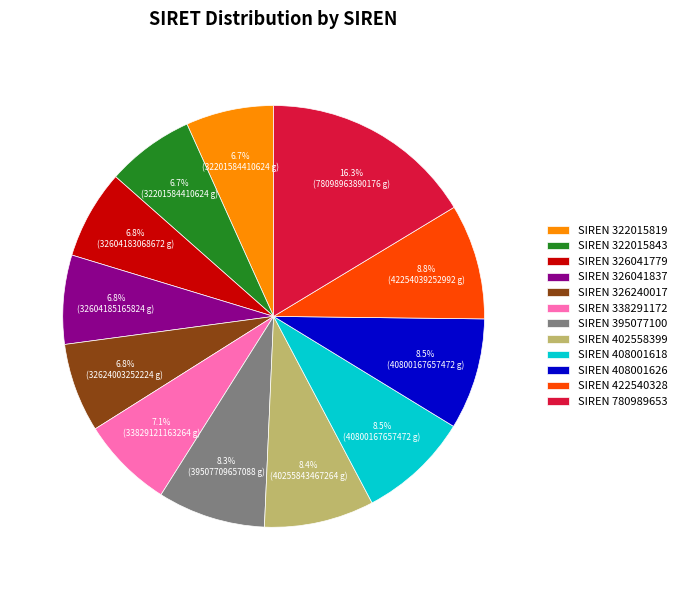

Between SIREN 322015843 and SIREN 408001626, which is larger?

SIREN 408001626